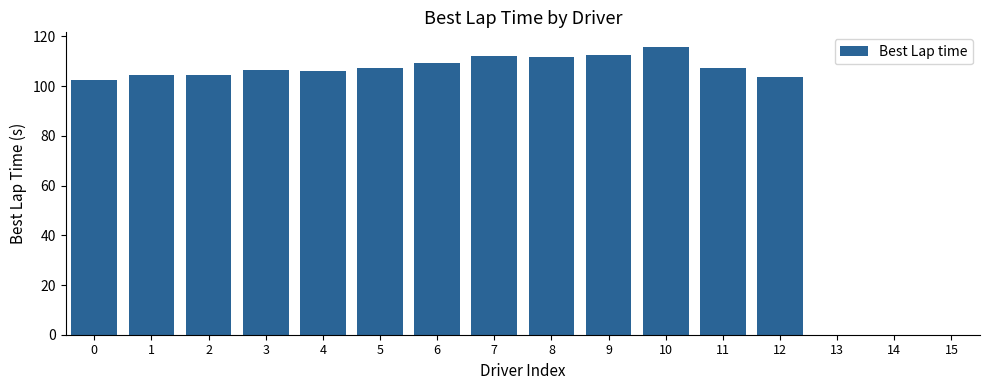

Is it true that the value at 0 is 134.1?

False